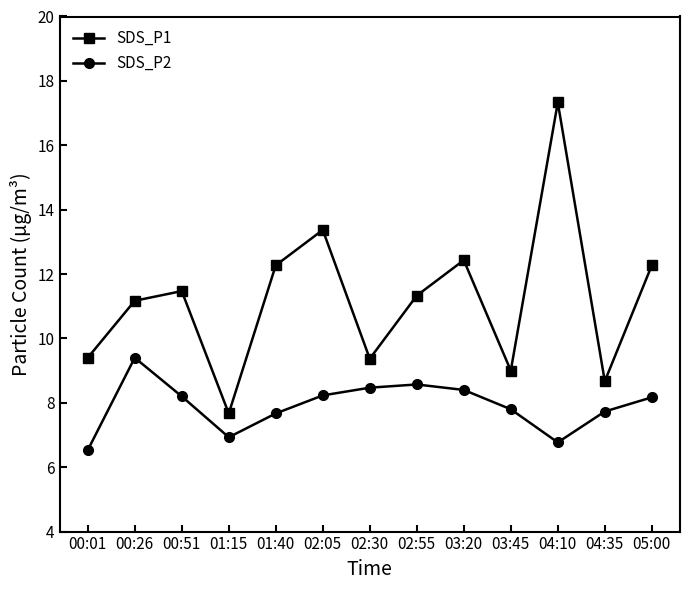

How many interior local peaks does the SDS_P2 series have?

2